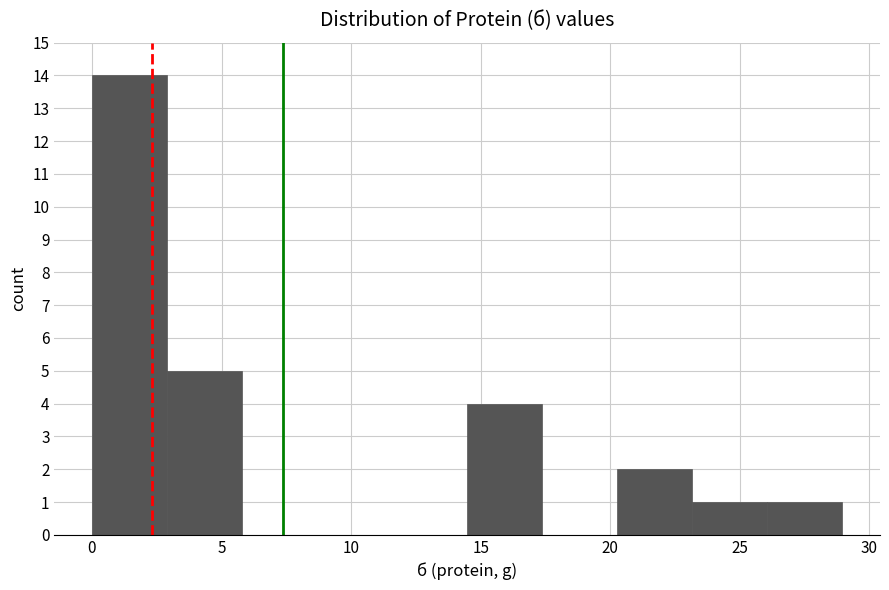

How tall is the bar that spans 20.5 to 23.0 on the x-axis? Neither the bar edges nor the heights are printed on the chart, so give them approximately, as read against the axes.

2